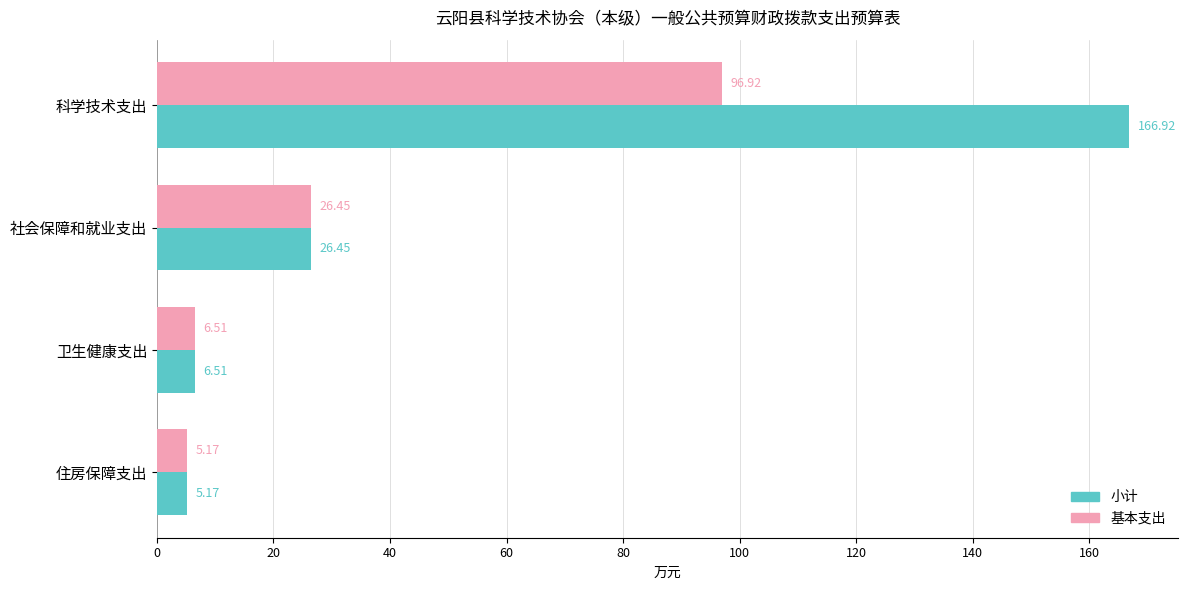

Which category has the highest value across all series?

科学技术支出